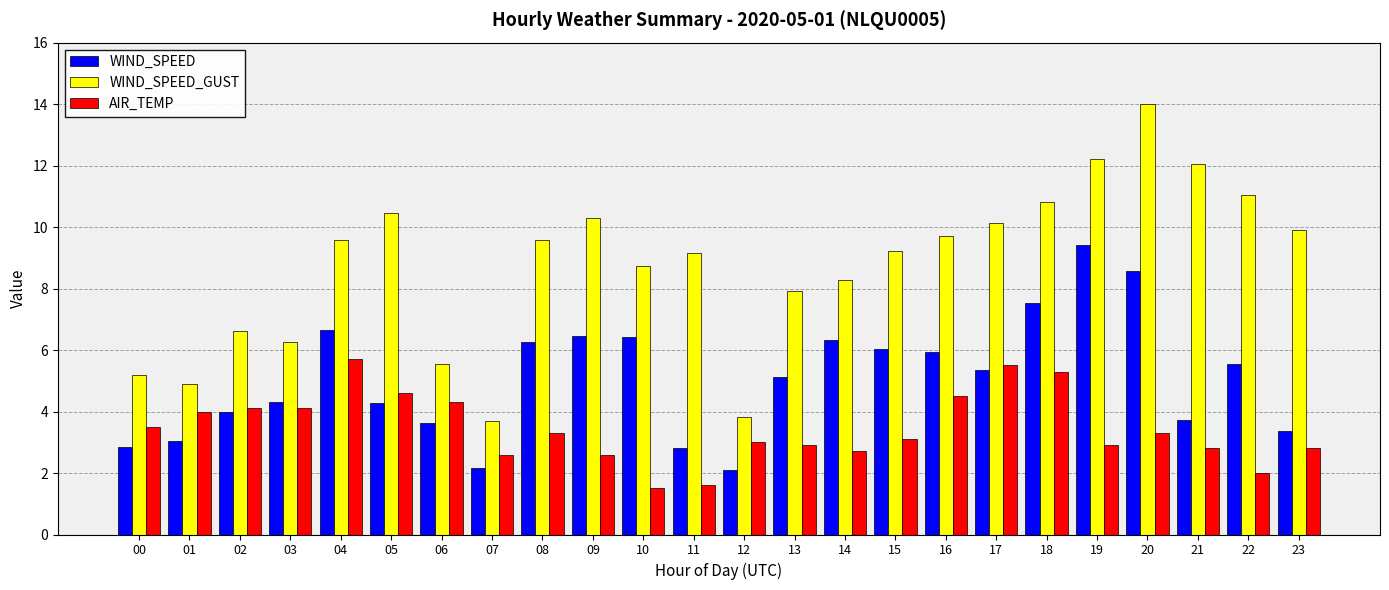

What is the difference between the highest and lowest values at 22?

9.0